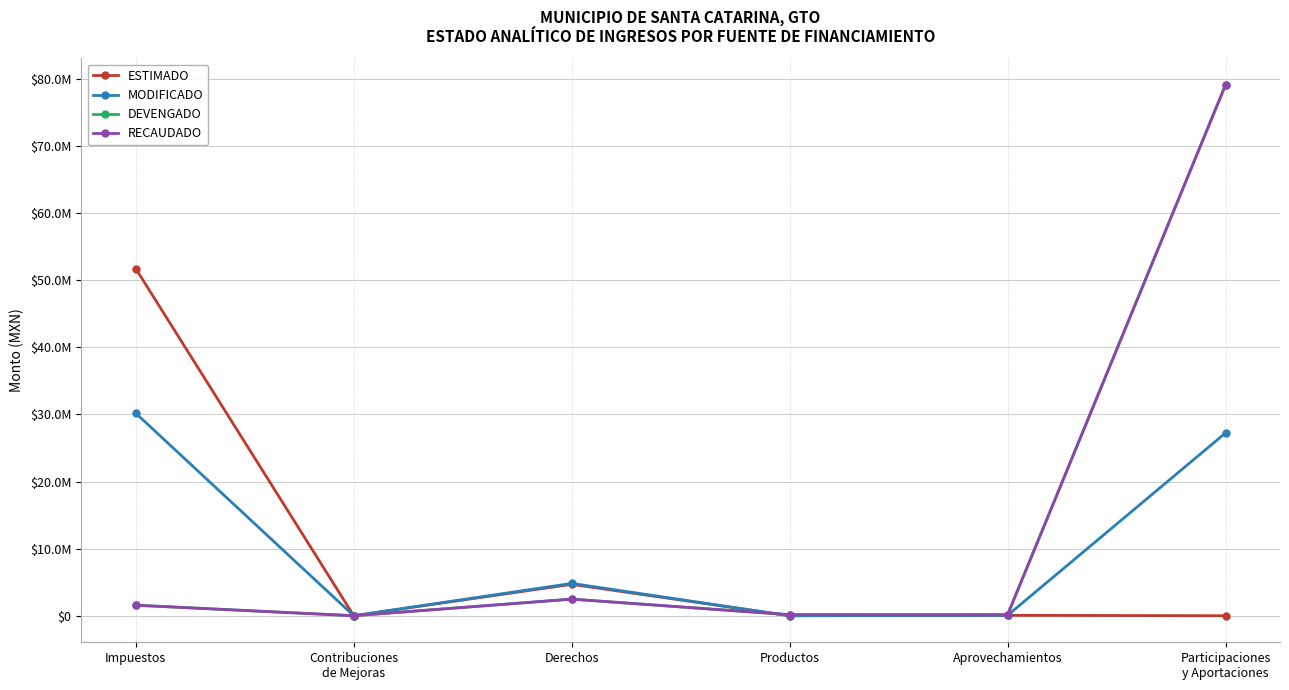

How many interior local peaks does the RECAUDADO series have?

1